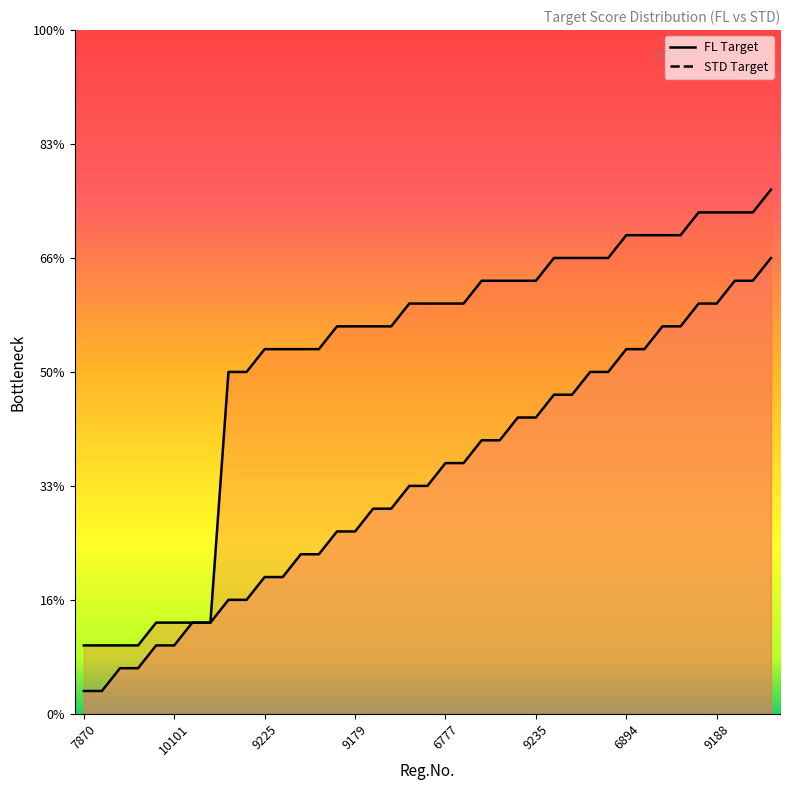

Which series has the largest Y range (max minus min)?

STD Target